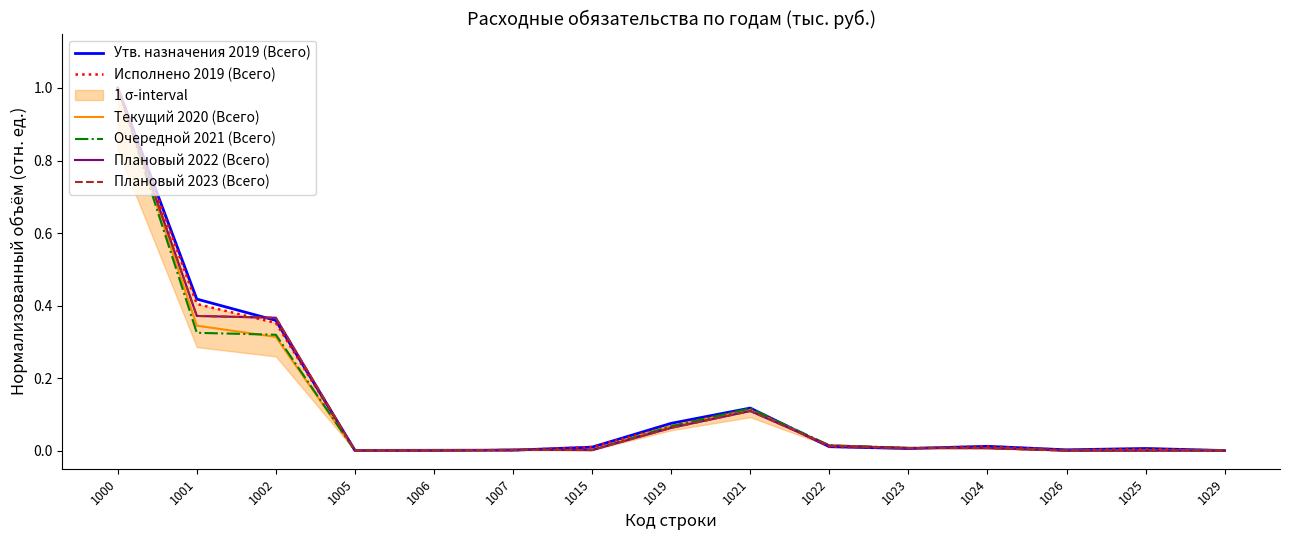

What is the label of the 5th point from the right?

1023